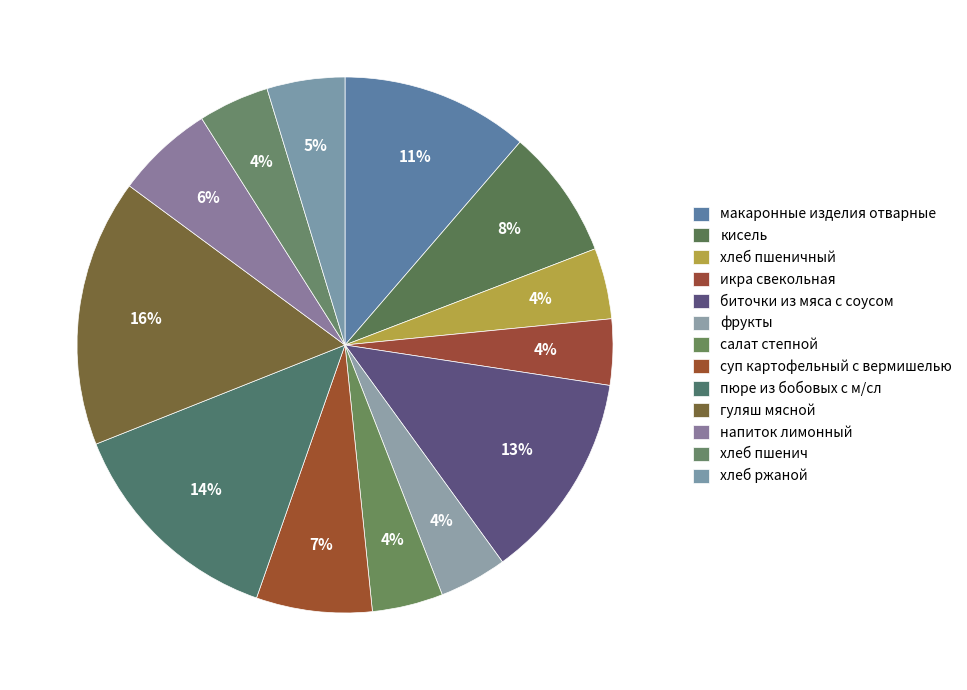

Which category has the smallest portion of the pie?

икра свекольная